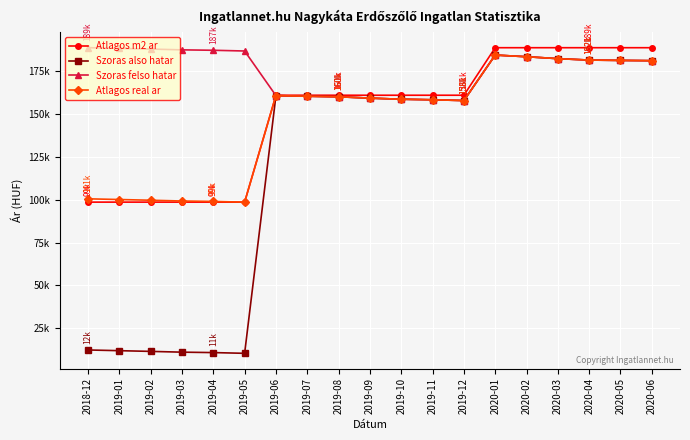

At which label is Atlagos m2 ar closest to 143767?

2019-06